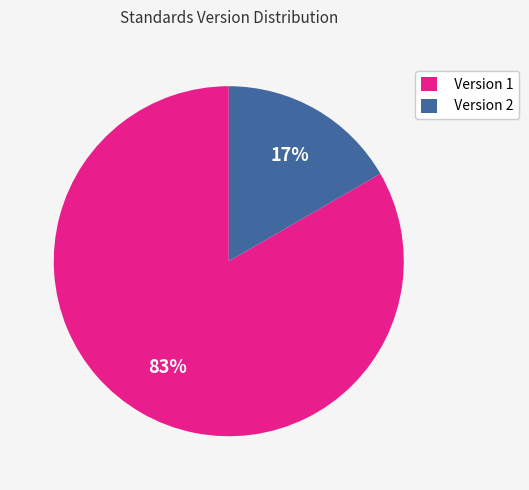

To the nearest percent, what is the average slice percentage?

50%